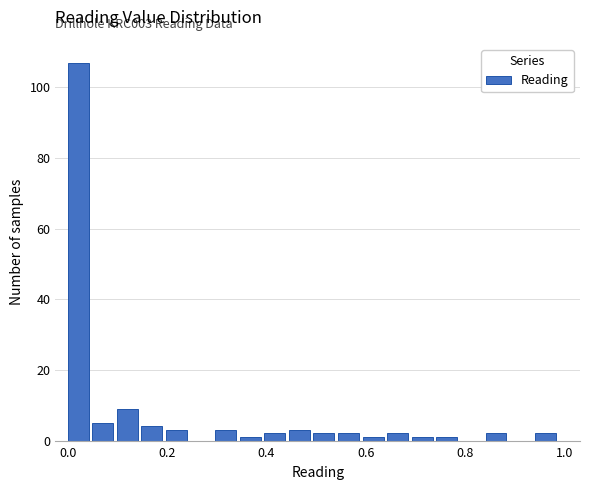

Read against the x-axis, roughly where is the centre of the tallest bar?

0.02